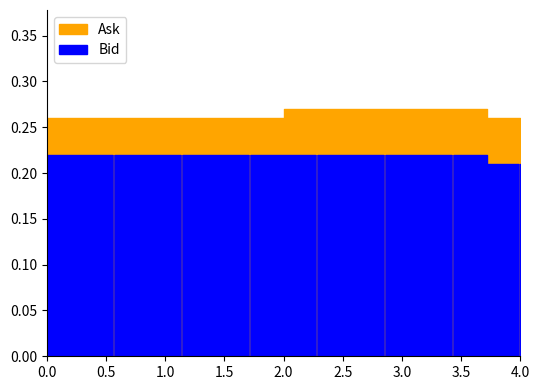

True or false: Ask and Bid cross at least once.

False